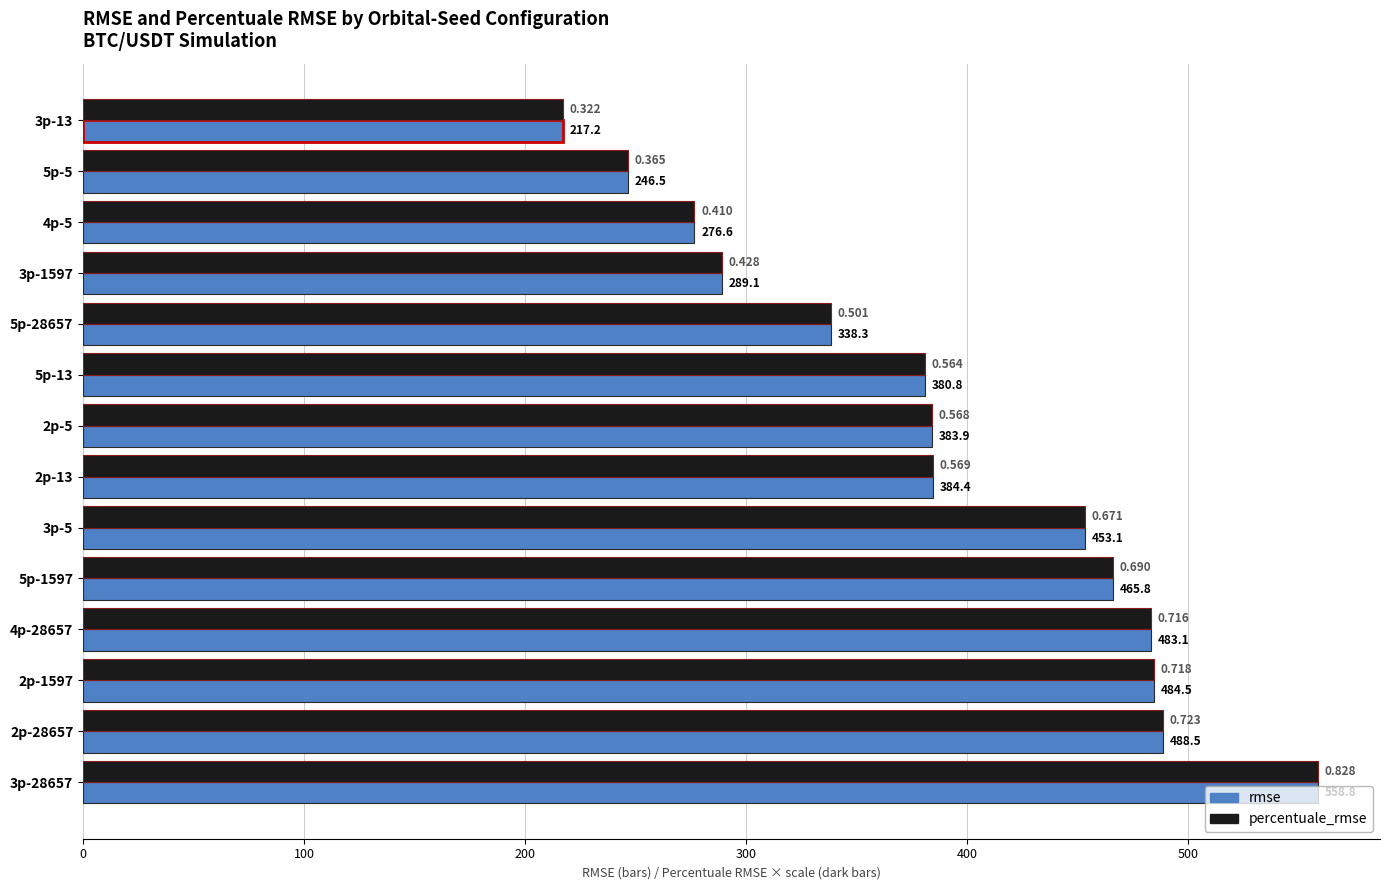

Is the value of rmse at 2p-1597 greater than the value of percentuale_rmse at 2p-13?

Yes